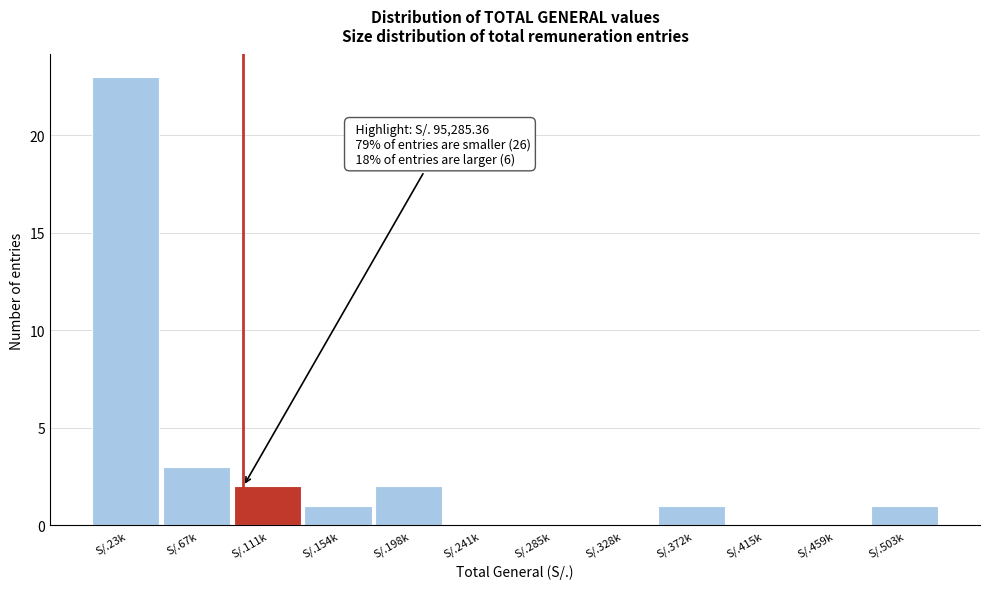

Reading left to right, what are all the values shown in this chart?

S/.23k=23	S/.67k=3	S/.111k=2	S/.154k=1	S/.198k=2	S/.241k=0	S/.285k=0	S/.328k=0	S/.372k=1	S/.415k=0	S/.459k=0	S/.503k=1